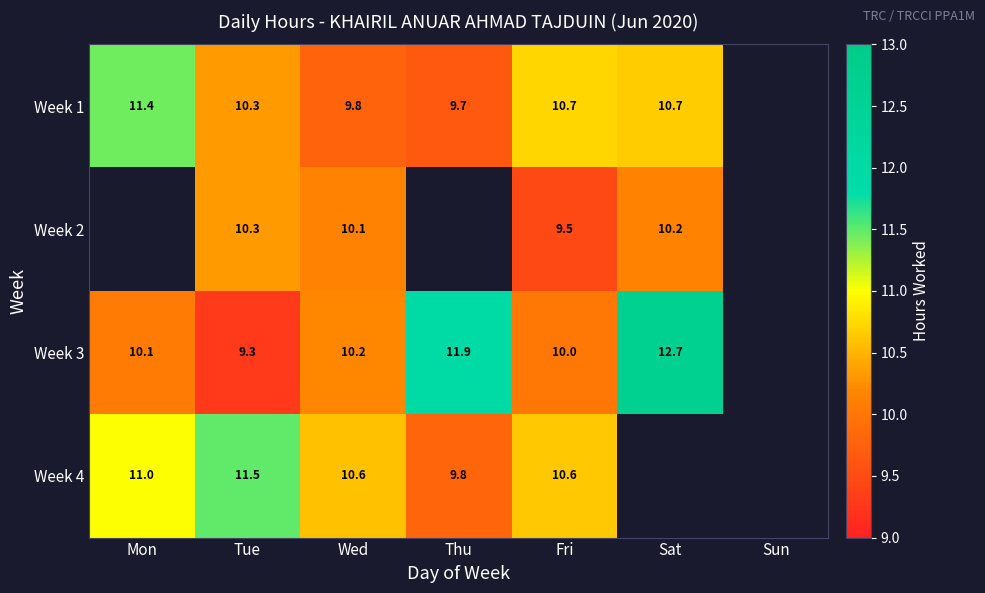

The value of Week 3 at Thu is 5.2. True or false?

False